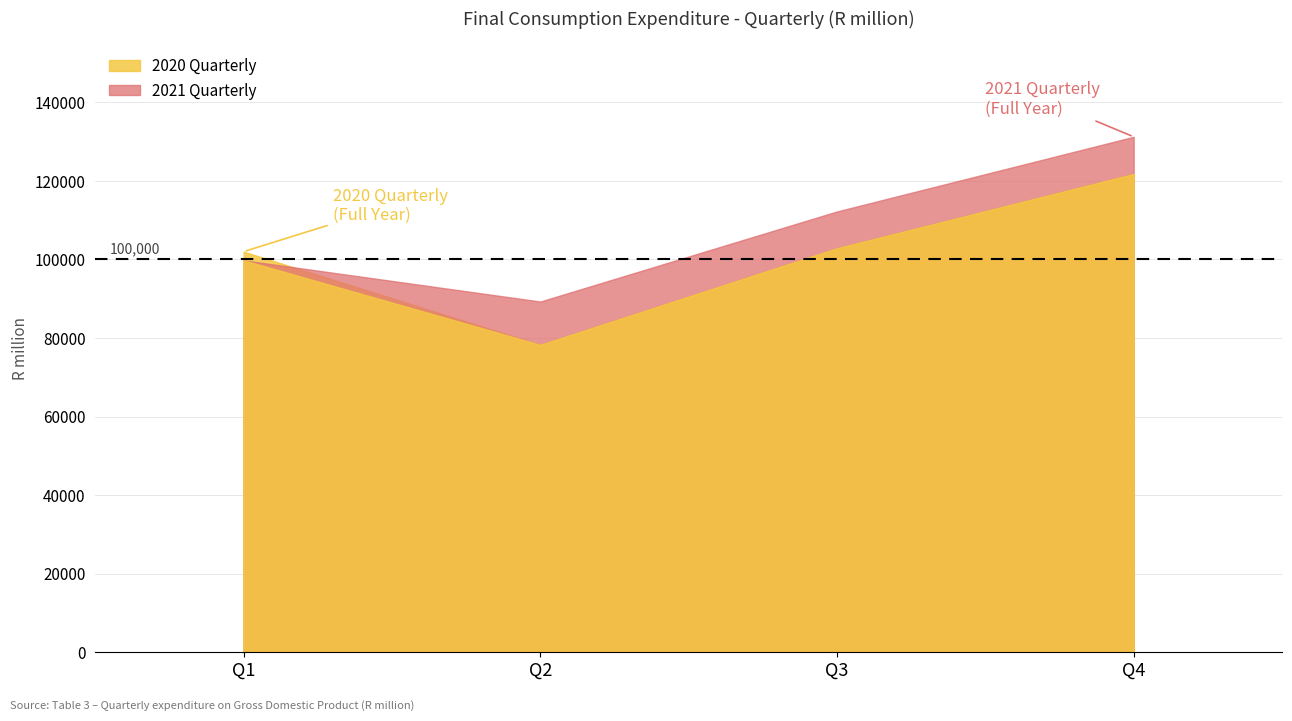

Is it true that 2021 Quarterly equals 99781 at Q1?

True